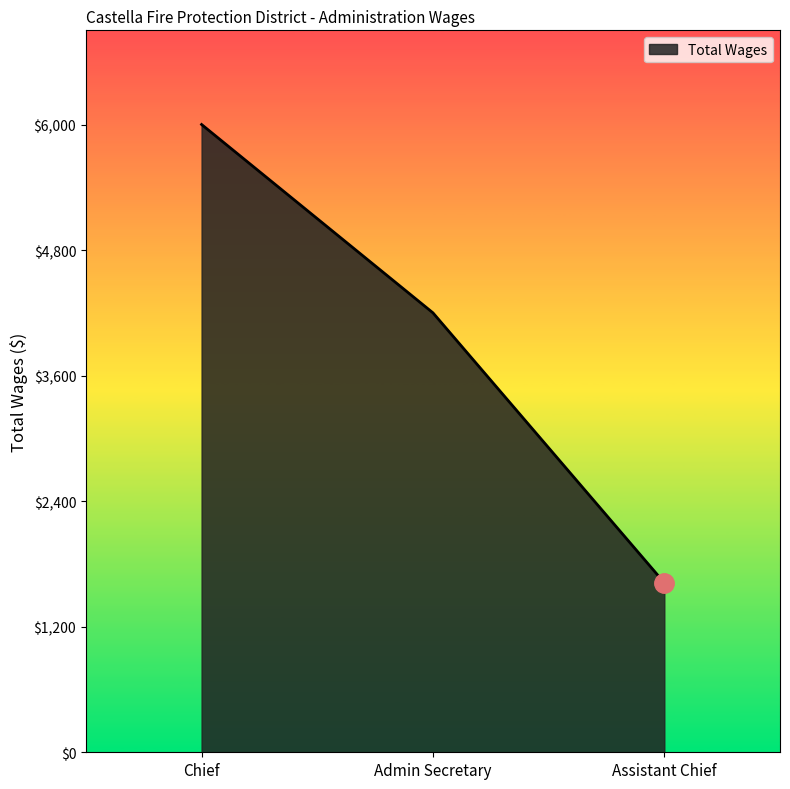

Does the chart display data point markers on the line(s)?

No